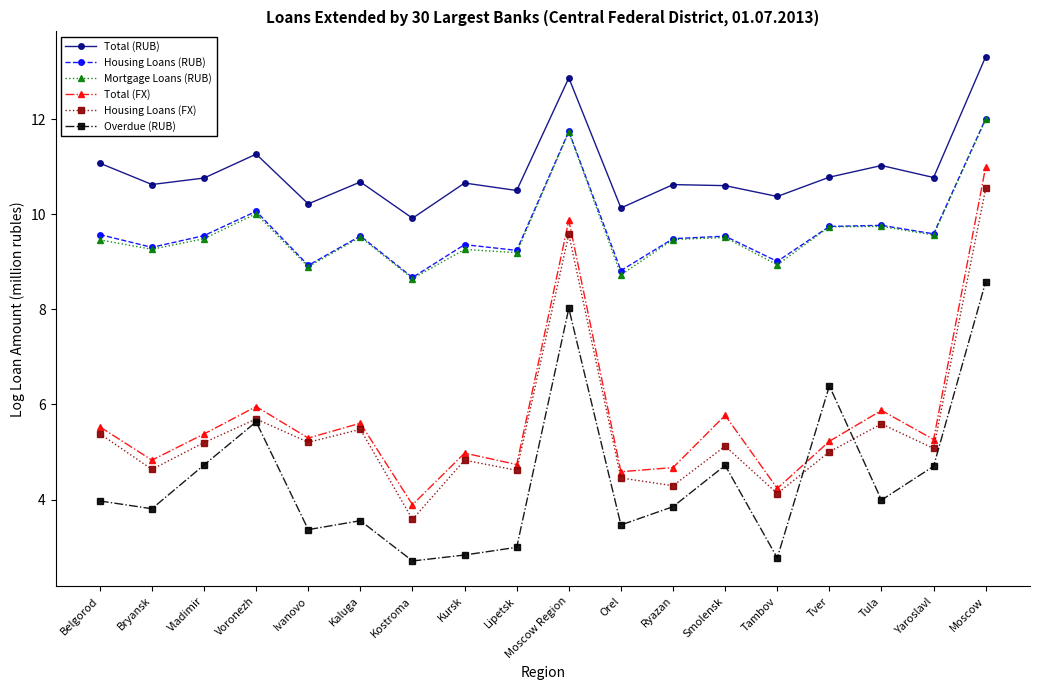

True or false: Total (RUB) and Overdue (RUB) cross at least once.

False